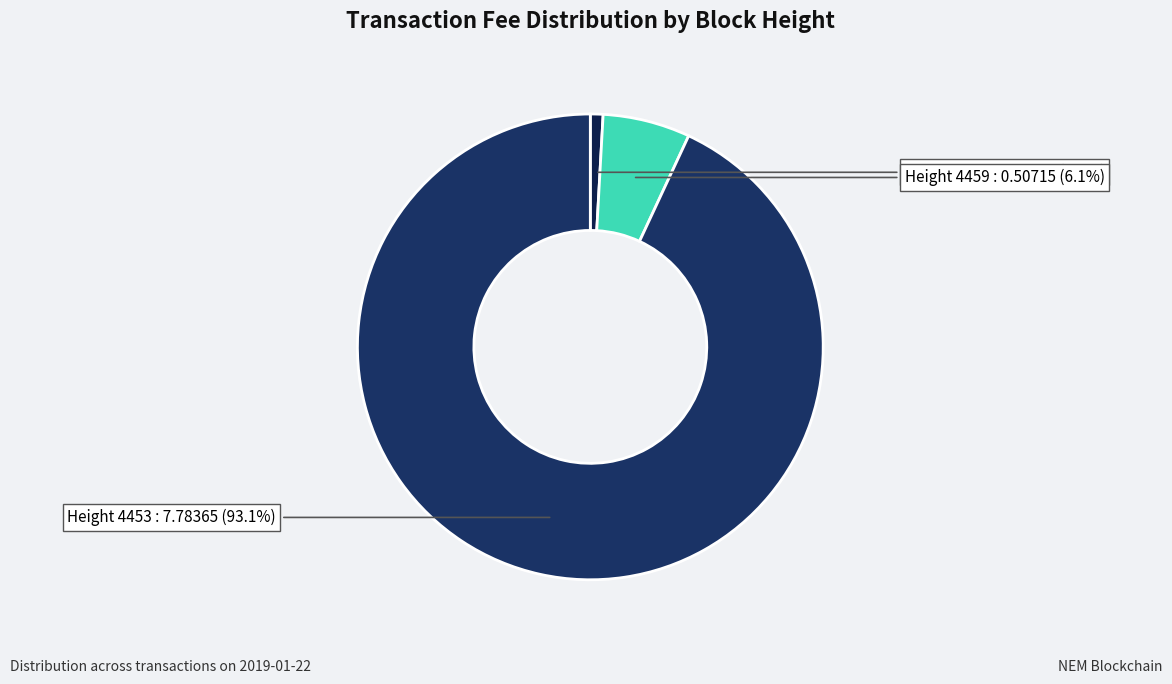

Count the number of slices in the pie.

3